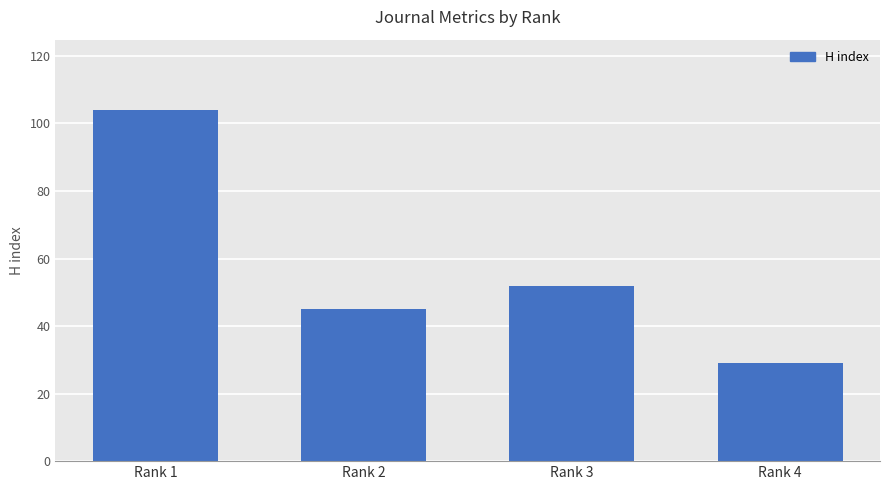

True or false: the data shows 29 at Rank 4.

True